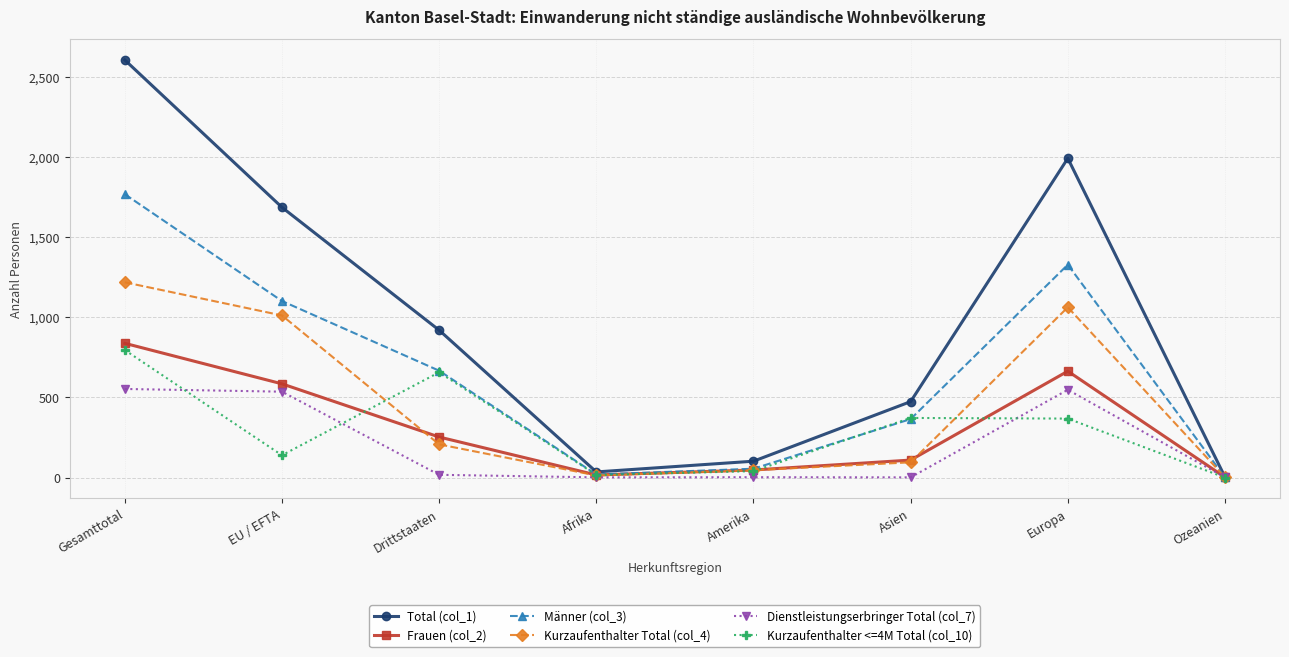

How many lines are shown in the chart?

6